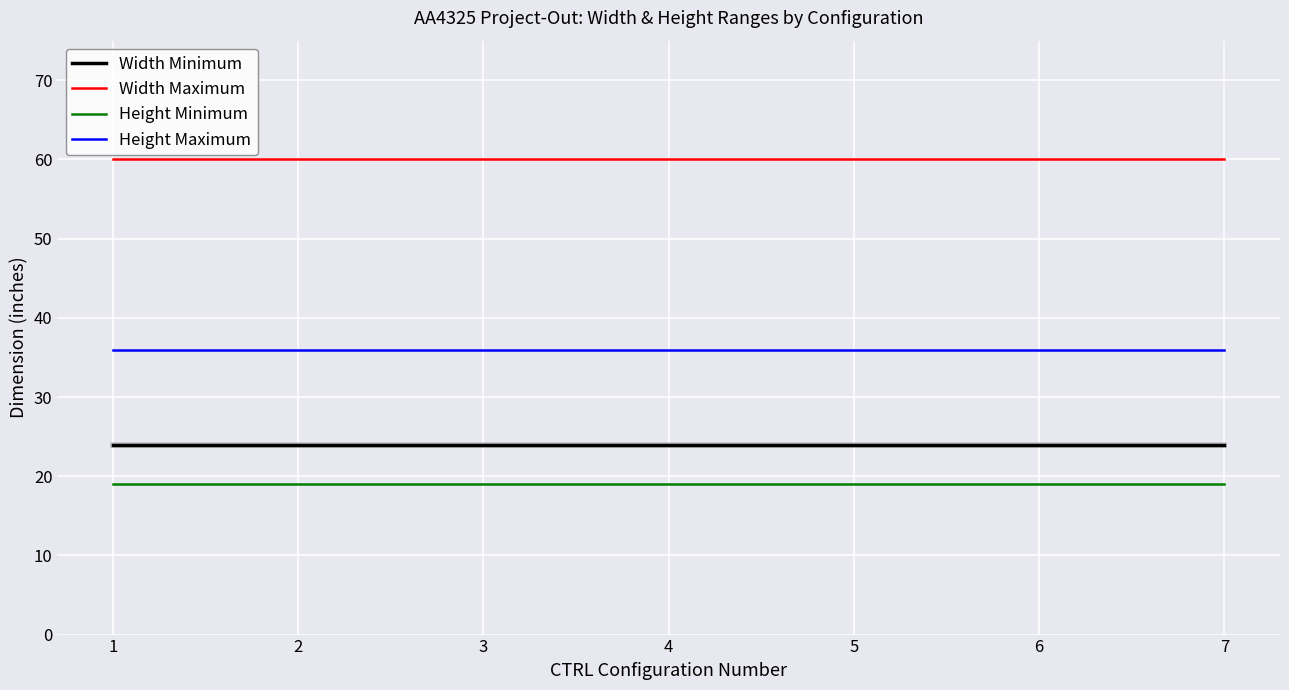

At 1, list the series in order from smallest to largest.

Height Minimum, Width Minimum, Height Maximum, Width Maximum